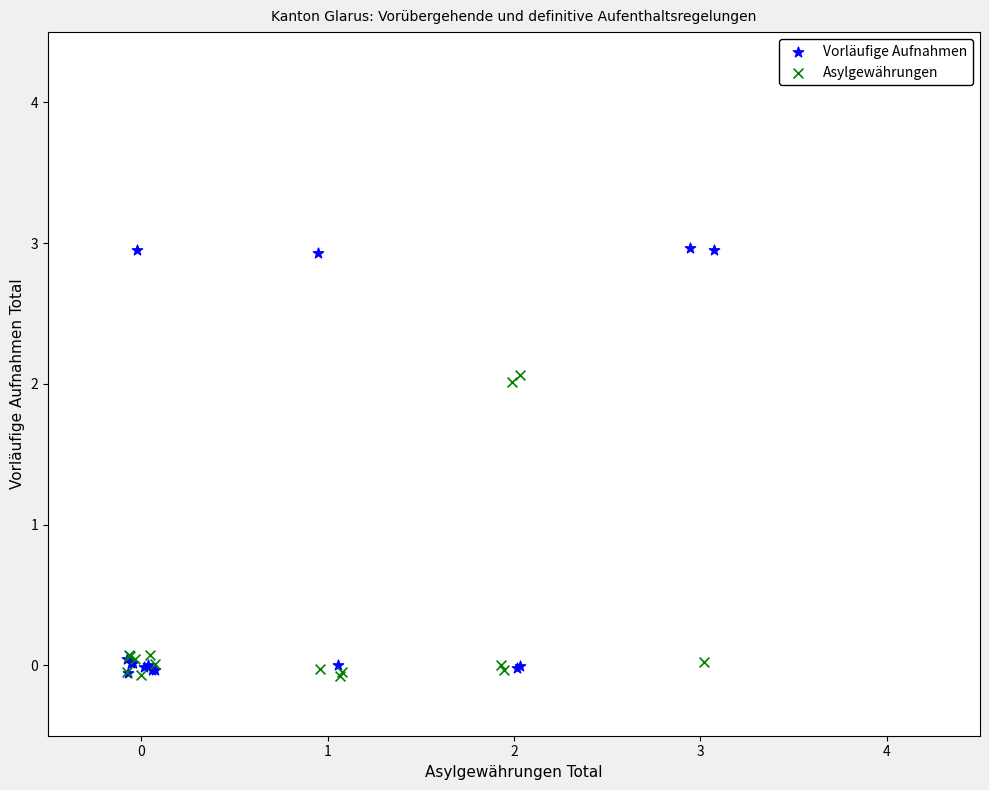

Which series has the widest spread of Y values?

Vorläufige Aufnahmen